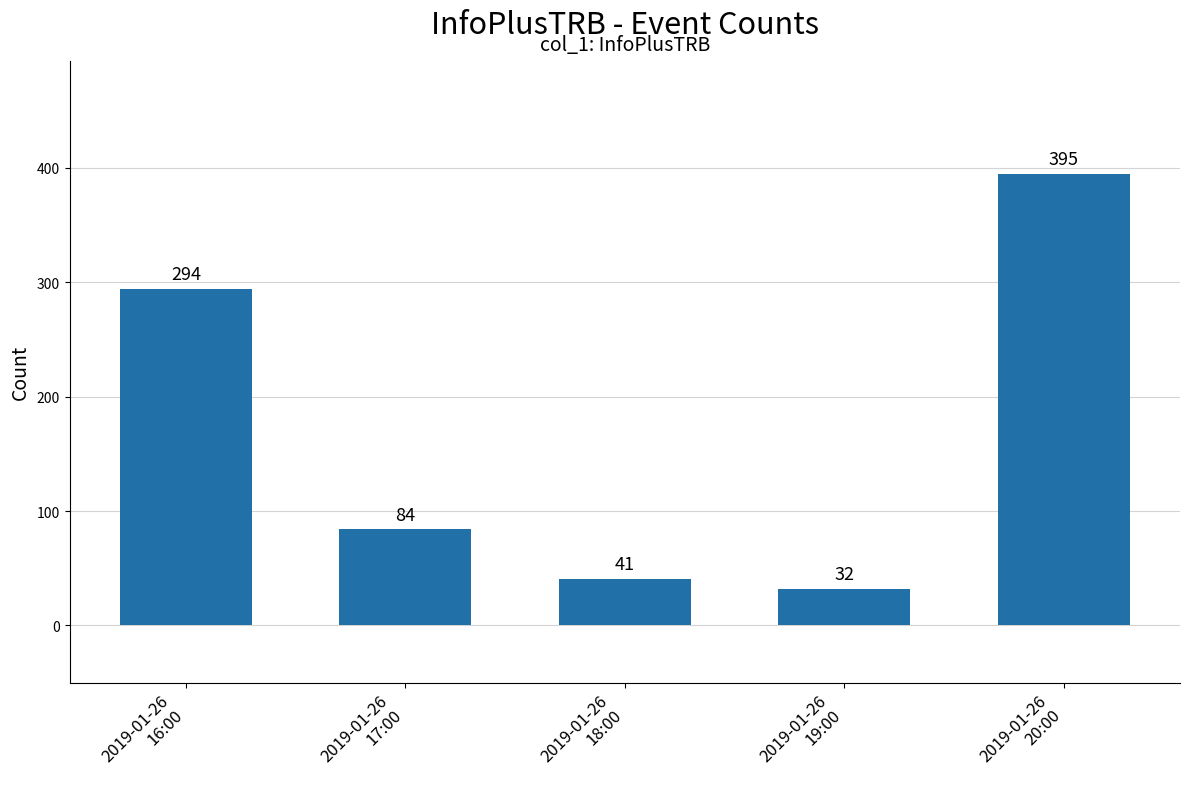

Reading left to right, transcribe all the data shown in this chart.

2019-01-26
16:00=294	2019-01-26
17:00=84	2019-01-26
18:00=41	2019-01-26
19:00=32	2019-01-26
20:00=395